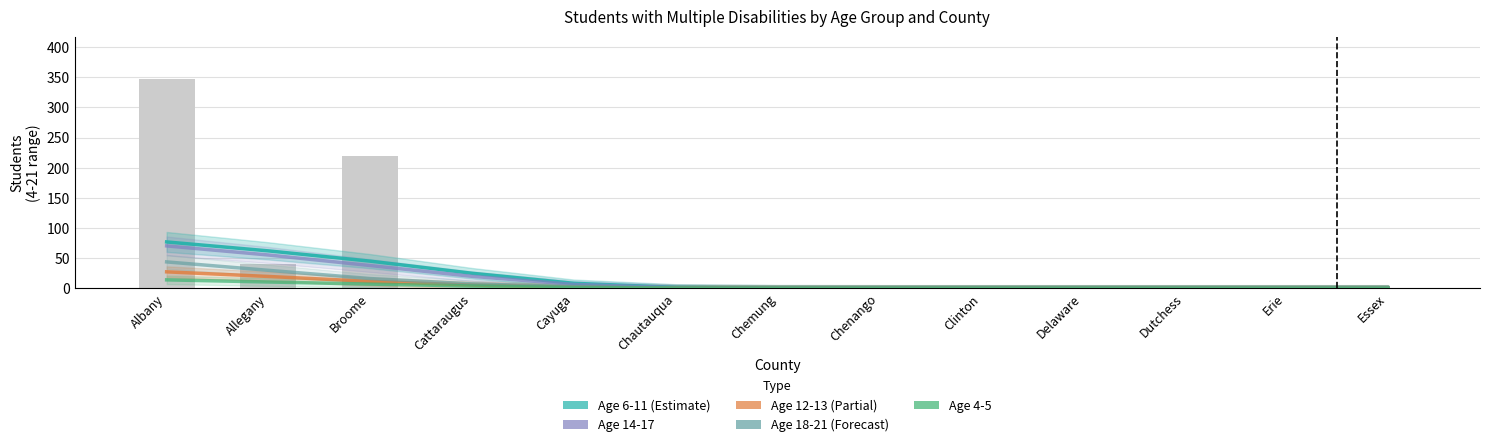

True or false: Age 6-11 has a value of 24.8 at Cattaraugus.

True